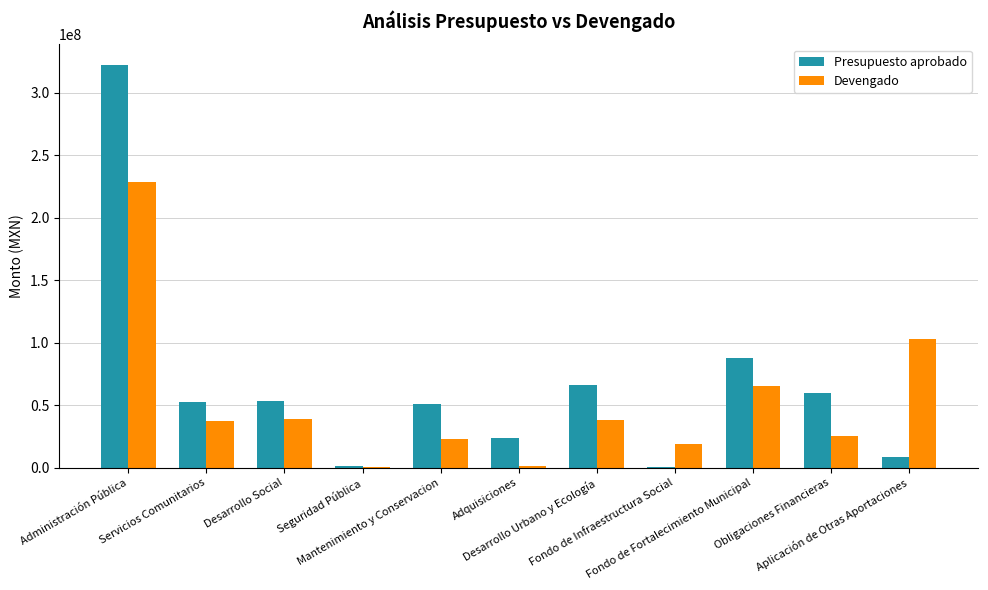

What is the average value of the Devengado series?

52761380.1